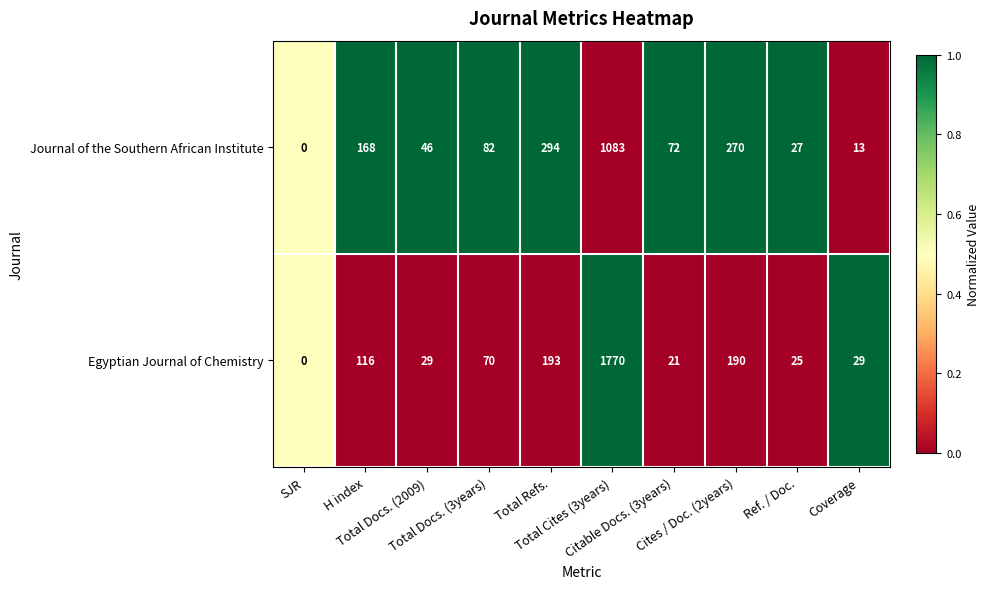

What is the total value across all series at SJR?

0